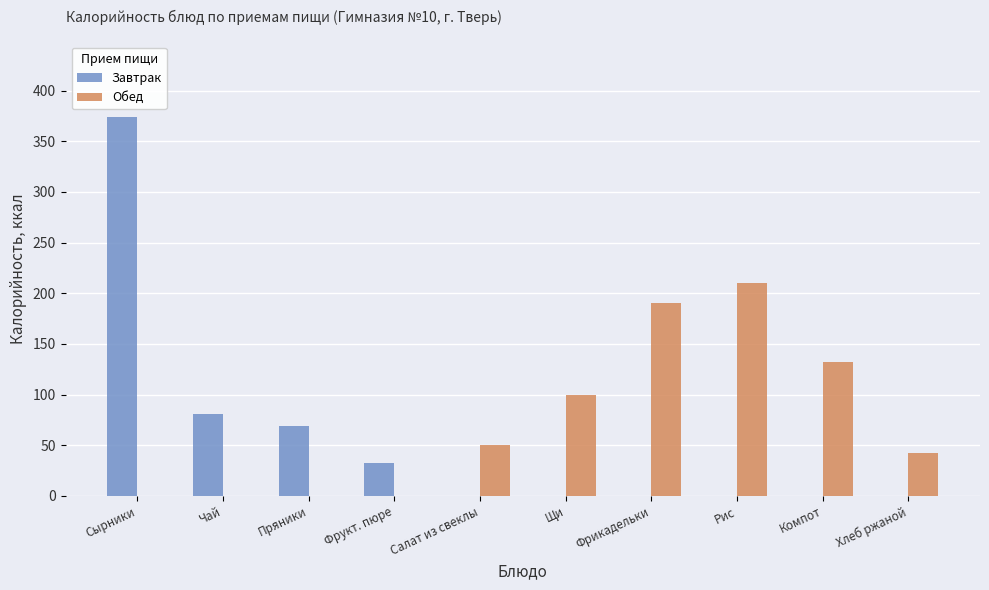

Reading left to right, extract all data points from this chart.

Завтрак: Сырники=373.6	Чай=81.0	Пряники=68.7	Фрукт. пюре=32.4	Салат из свеклы=0.0	Щи=0.0	Фрикадельки=0.0	Рис=0.0	Компот=0.0	Хлеб ржаной=0.0
Обед: Сырники=0.0	Чай=0.0	Пряники=0.0	Фрукт. пюре=0.0	Салат из свеклы=50.1	Щи=99.8	Фрикадельки=190.0	Рис=209.7	Компот=132.1	Хлеб ржаной=42.0